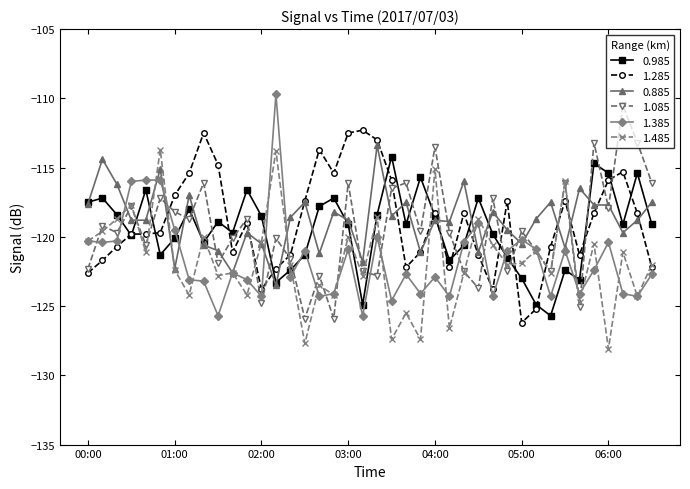

True or false: 0.985 has more than 0 interior local peaks.

True